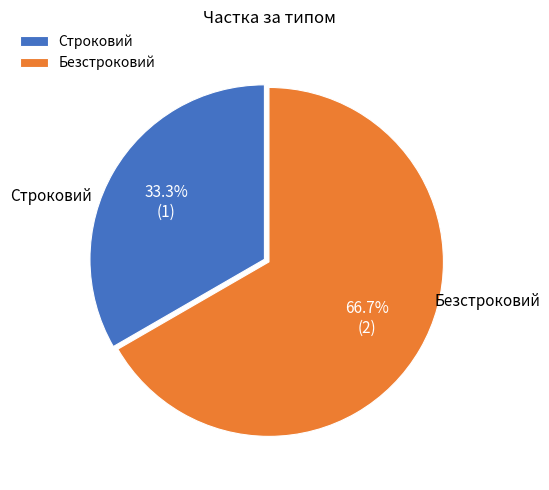

To the nearest percent, what is the average slice percentage?

50%